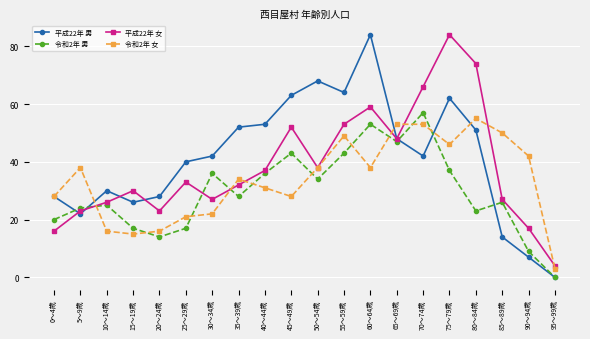

What is the label of the 16th point from the left?

75～79歳